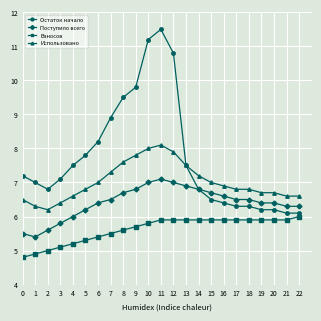

Is the value of Поступило всего at 11 greater than the value of Использовано at 8?

No